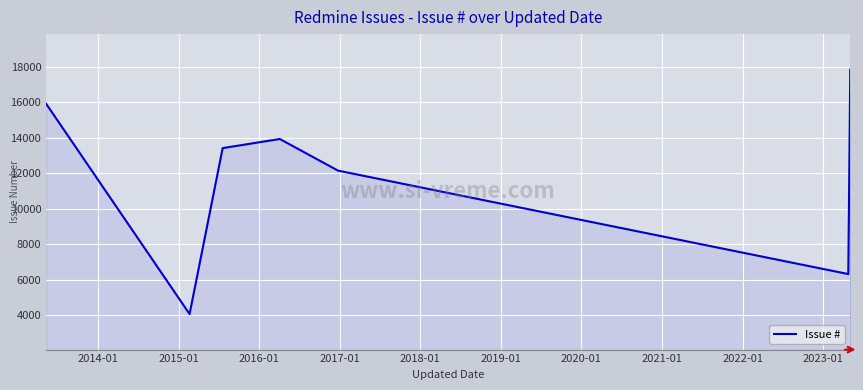

What is the smallest value displayed?

4073